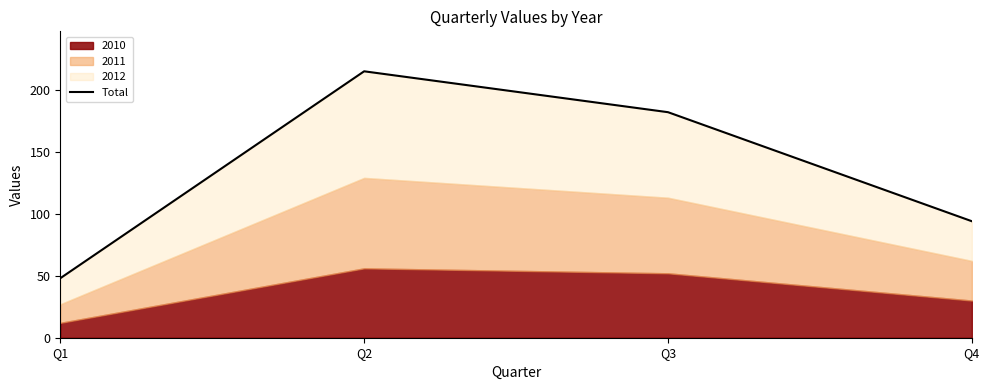

What is the difference between the maximum and minimum values?

167